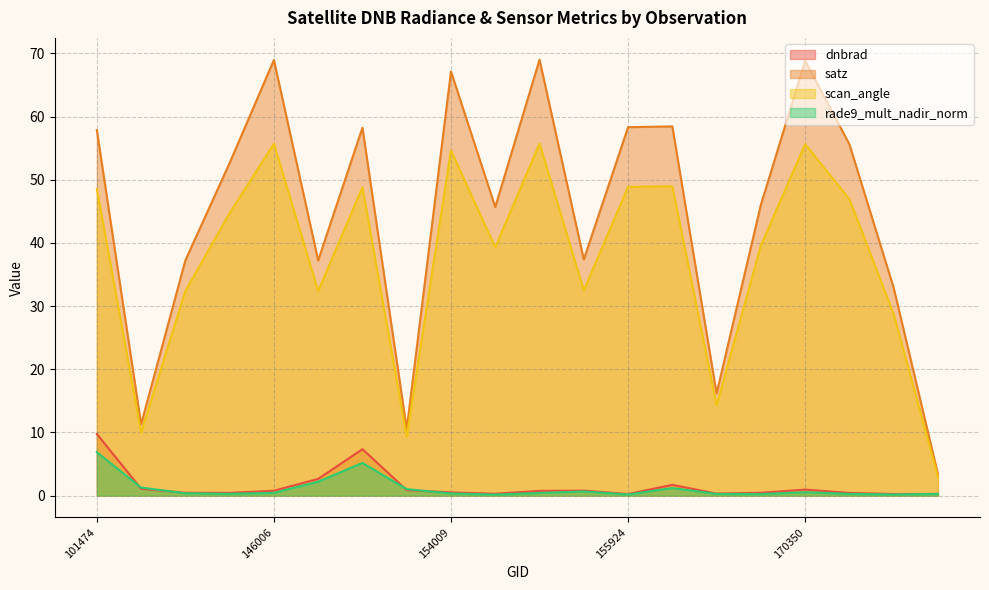

What is the difference between the maximum and minimum values in the rade9_mult_nadir_norm series?

6.7